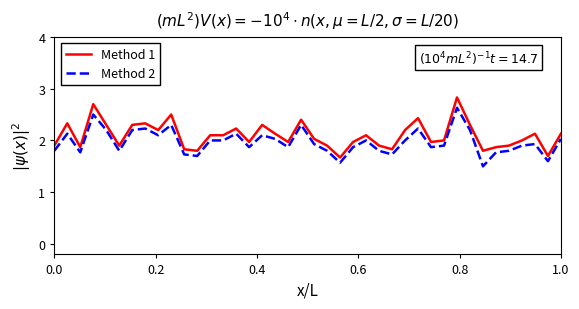

True or false: Method 1 and Method 2 intersect in this chart.

False